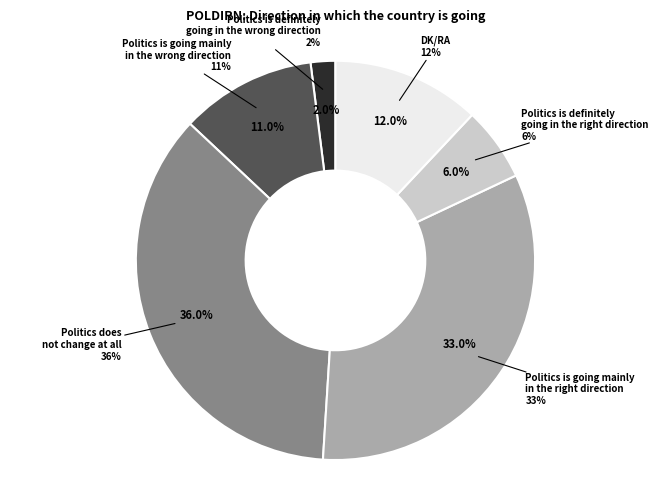

The Politics is definitely
going in the wrong direction slice represents 1% of the pie. True or false?

False